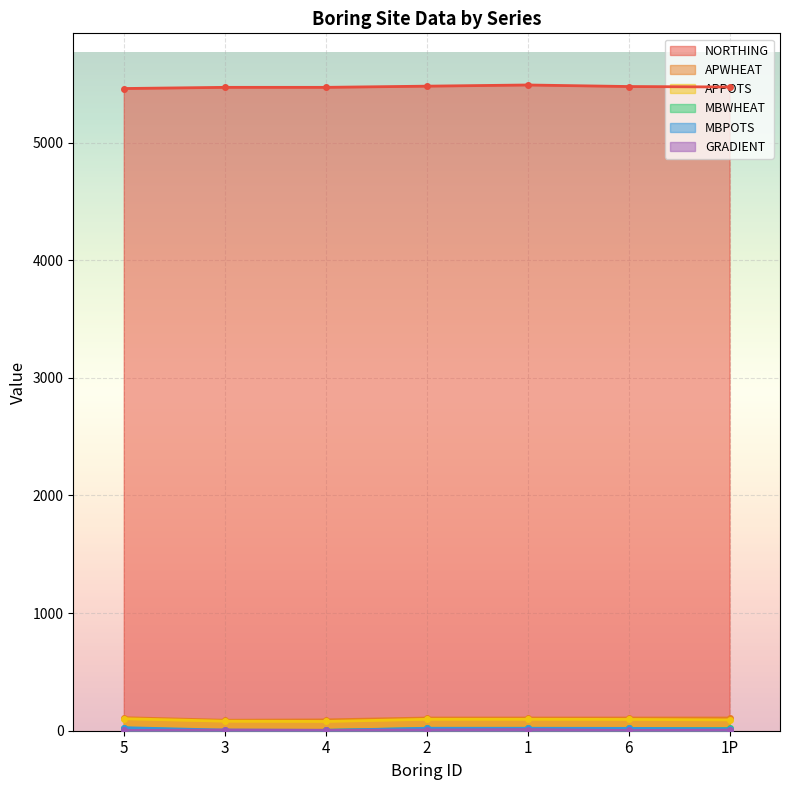

Reading right to left, what are all the values shown in this chart?

NORTHING: 5473	5477	5490	5480	5470	5470	5460
APWHEAT: 108	108	108	108	92	89	111
APPOTS: 92	96	97	97	79	81	102
MBWHEAT: 19	19	19	19	3	0	22
MBPOTS: 16	20	21	21	3	5	26
GRADIENT: 5	2	10	6	4	6	2